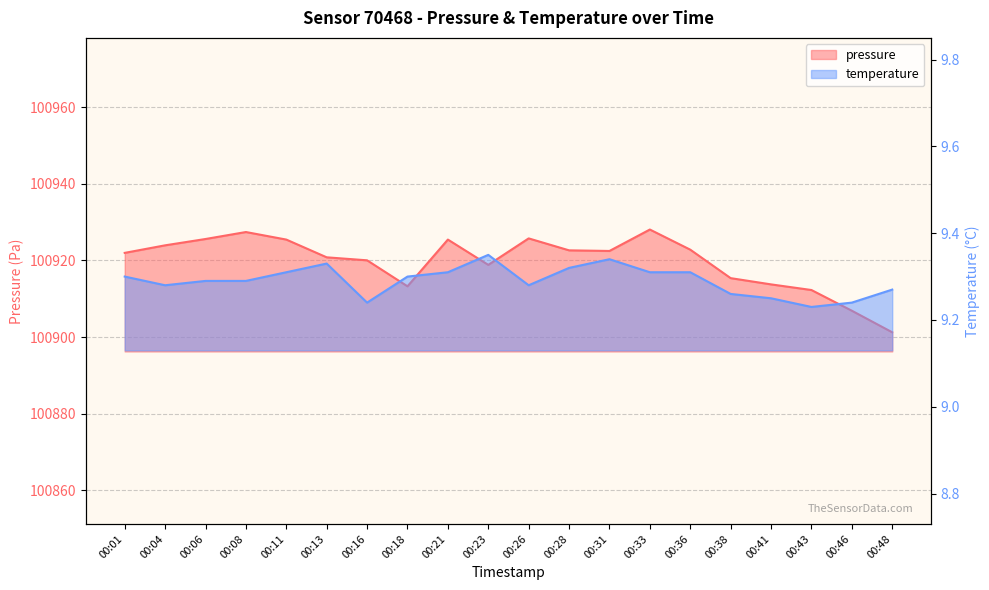

Which series has the largest range (max minus min)?

pressure